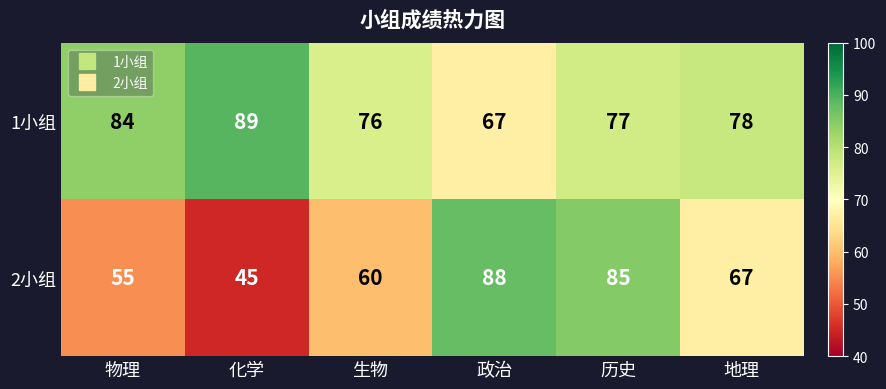

What is the sum of the 2小组 values at 地理 and 历史?

152